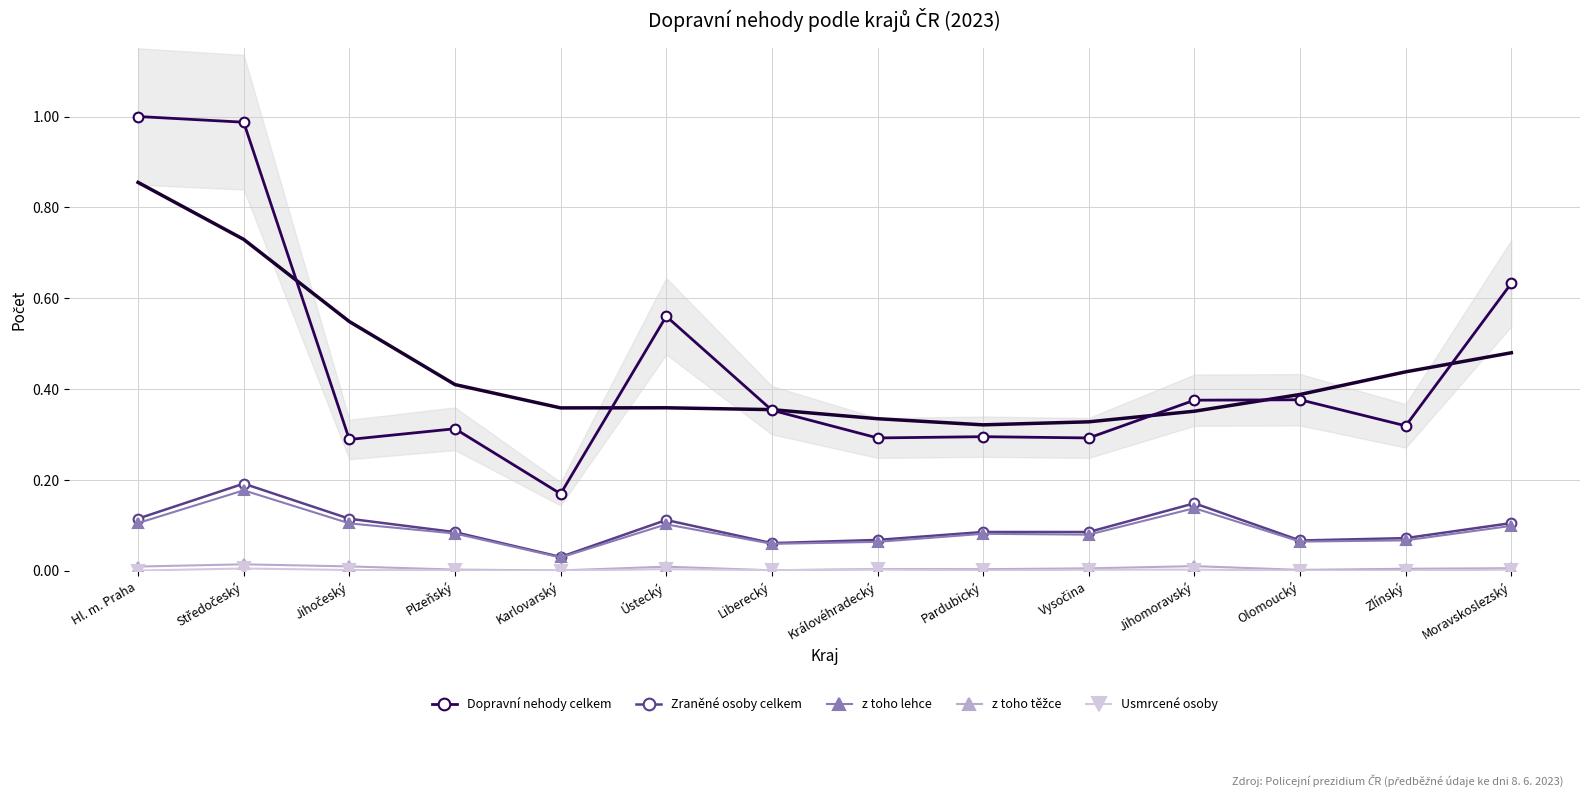

What is the label of the 13th point from the right?

Středočeský